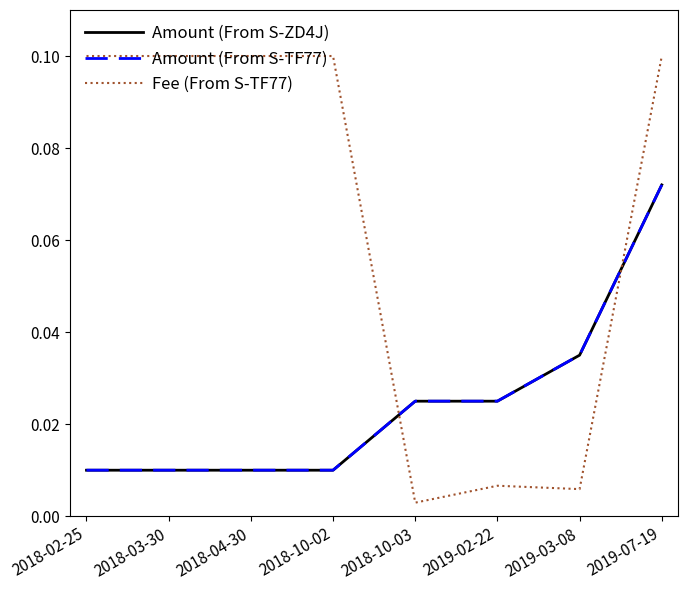

How many times do Fee (From S-TF77) and Amount (From S-TF77) cross each other?

2